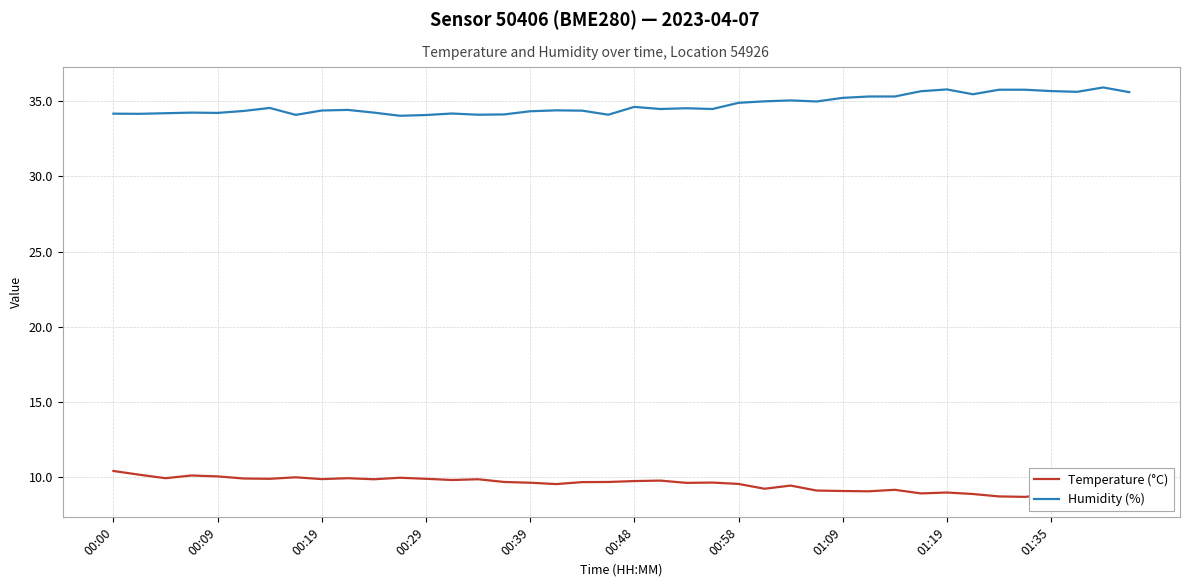

What is the sum of all Temperature (°C) values?

381.3